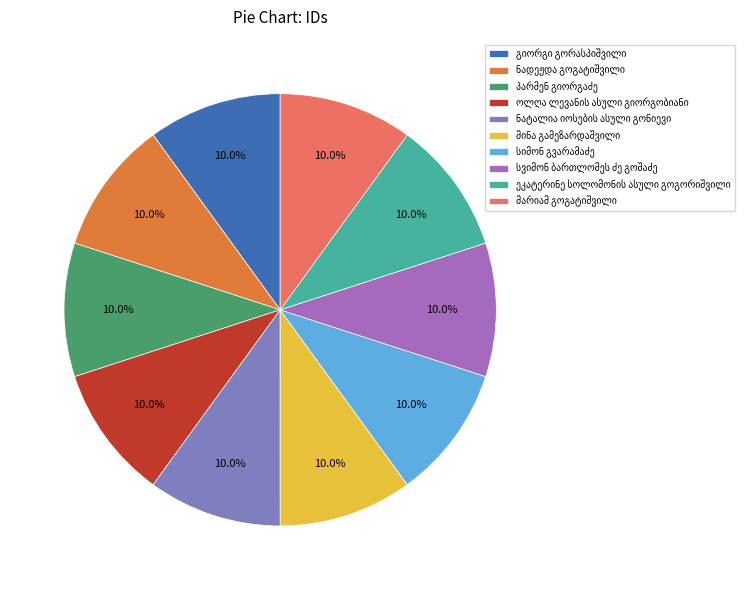

Is there a majority slice in this chart?

No